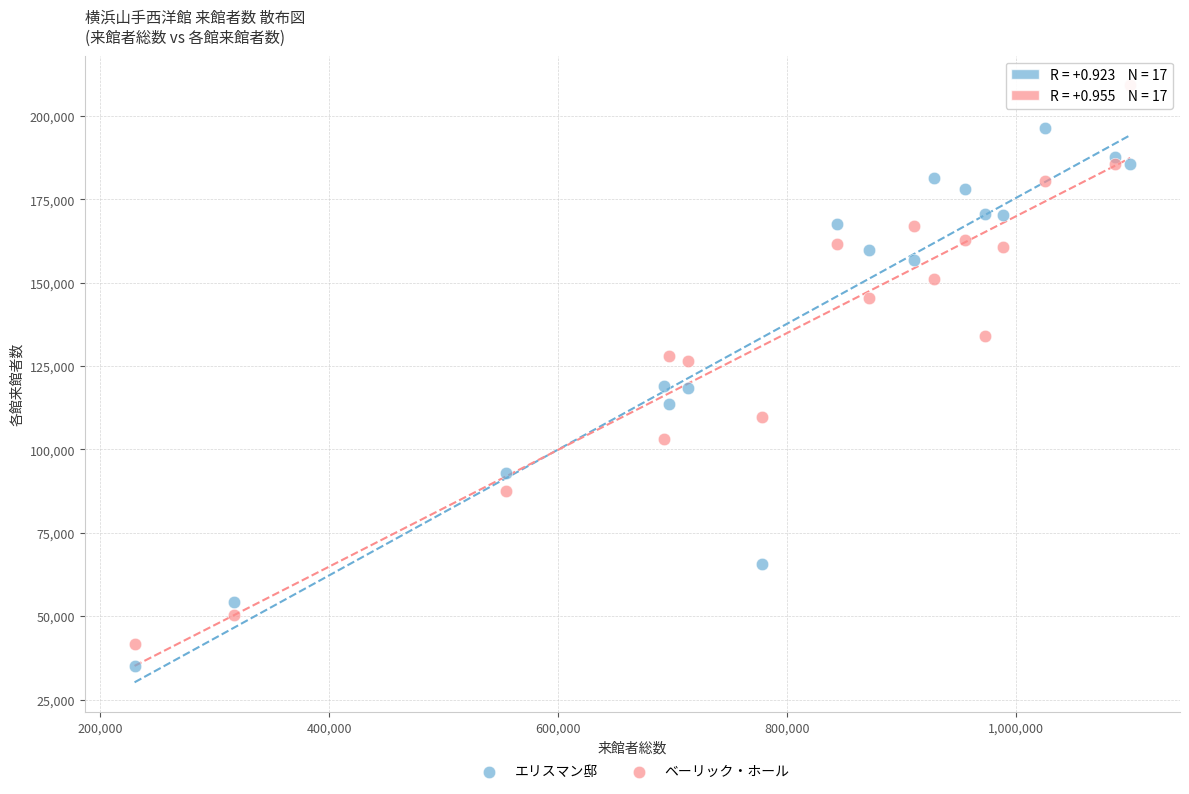

Which series contains the highest Y value?

ベーリック・ホール